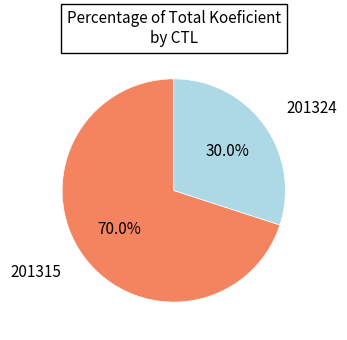

To the nearest percent, what percentage of the pie is 201315?

70%